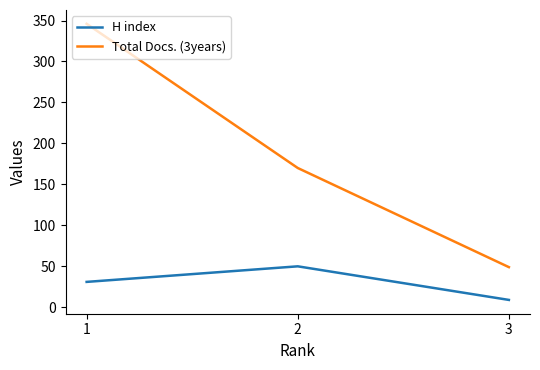

What is the highest value of the Total Docs. (3years) series?

346